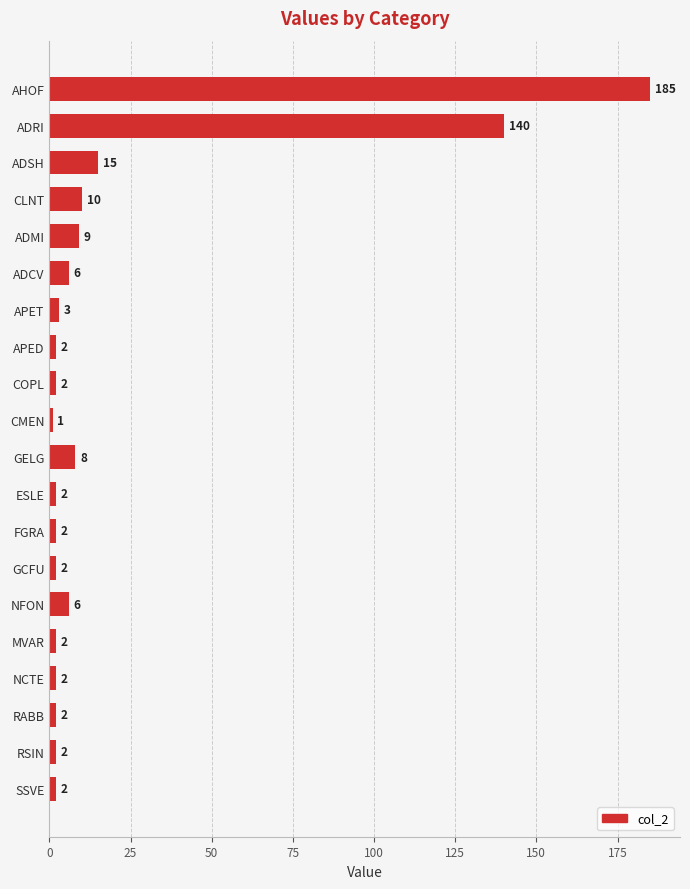

Does the chart contain stacked bars?

No